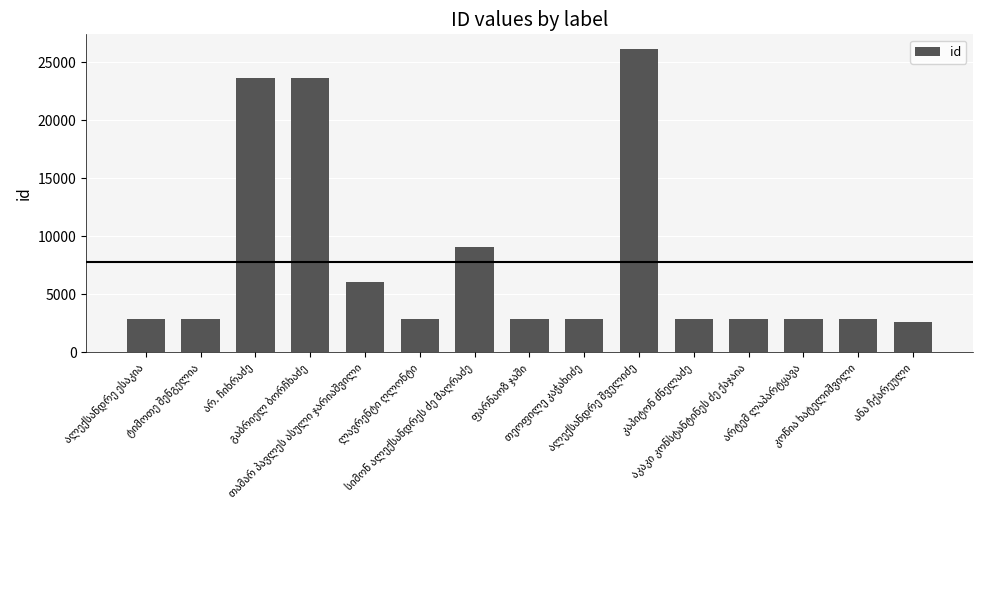

What is the value of the 12th bar from the left?

2880